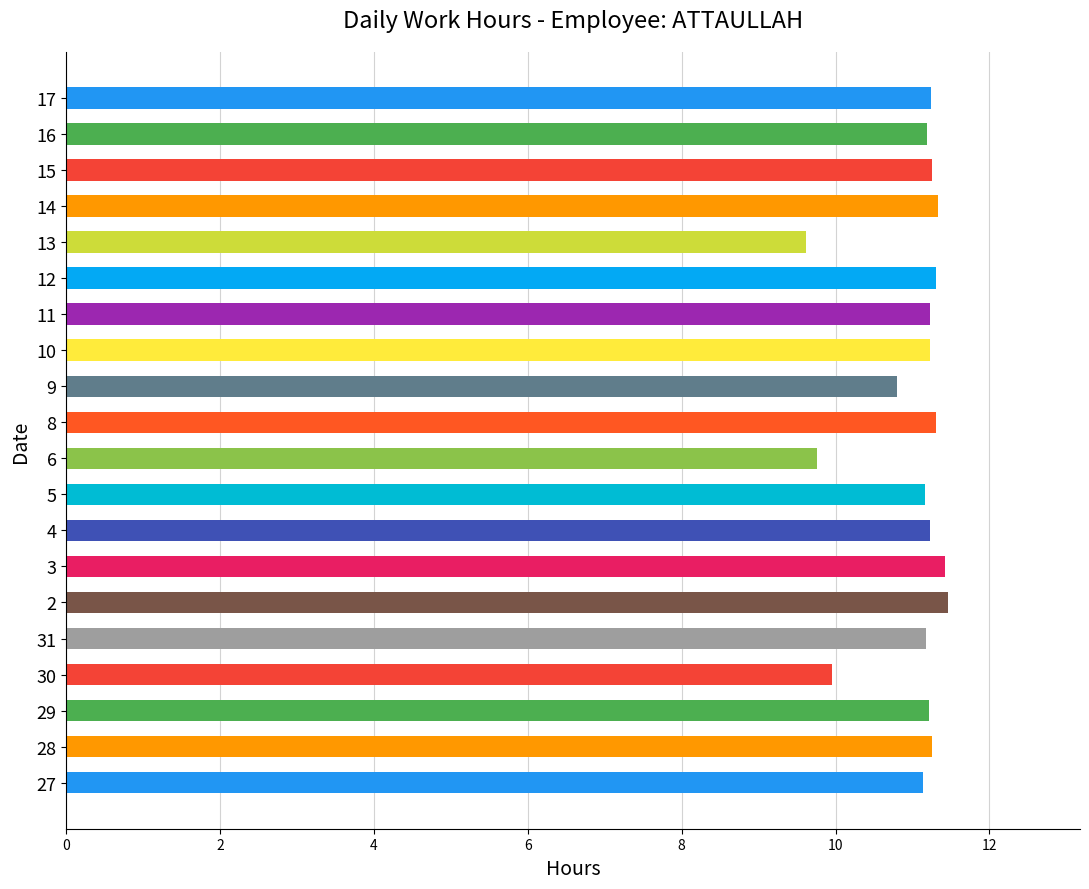

How many data points does each series have?

20